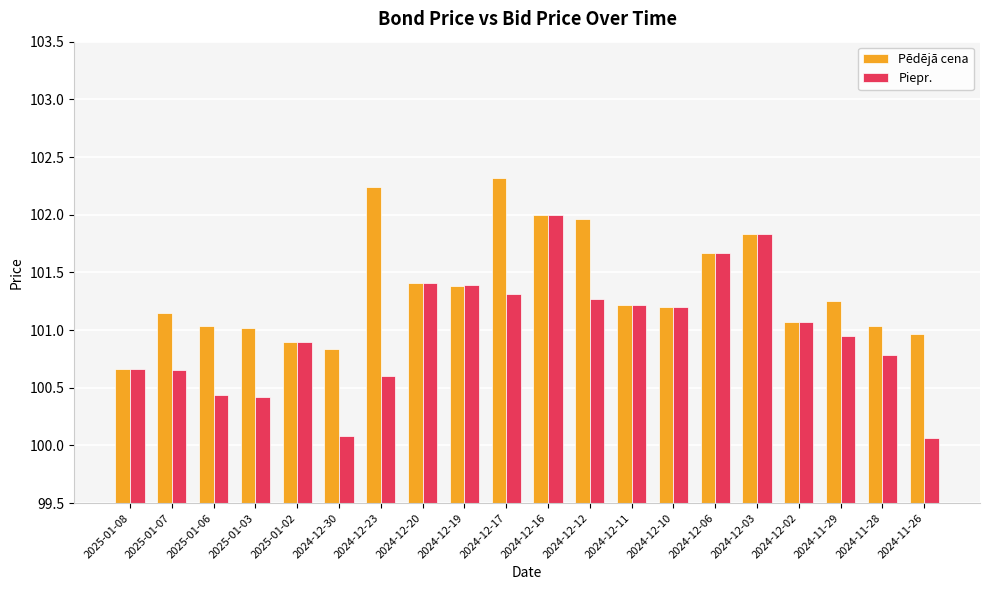

What value does the Piepr. series have at 2024-12-12?

101.3